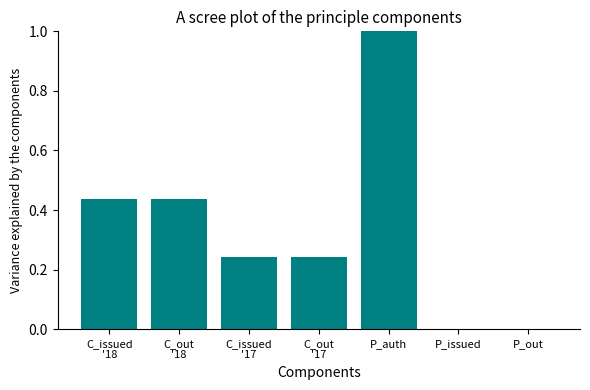

The chart shows a value of 0.0 at P_issued. True or false?

True